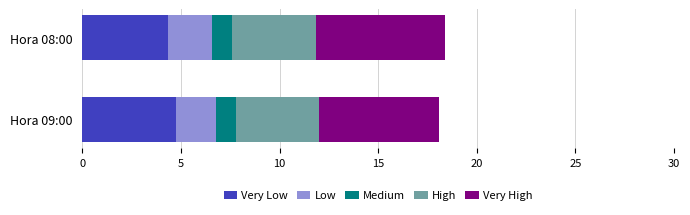

What is the total value across all series at Hora 09:00?

18.1